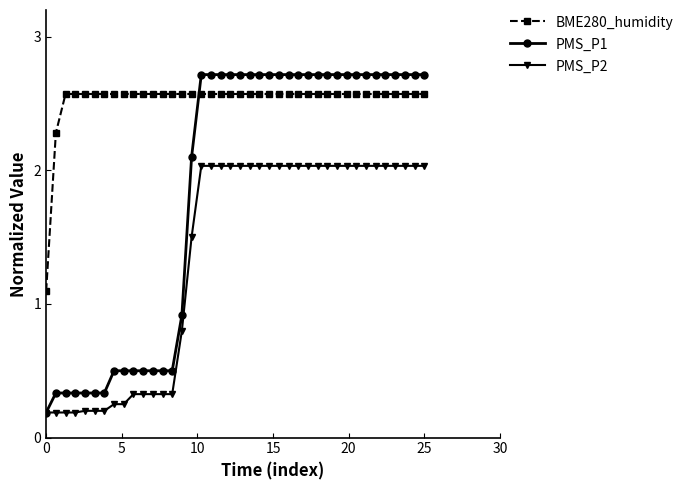

True or false: BME280_humidity and PMS_P2 cross at least once.

False